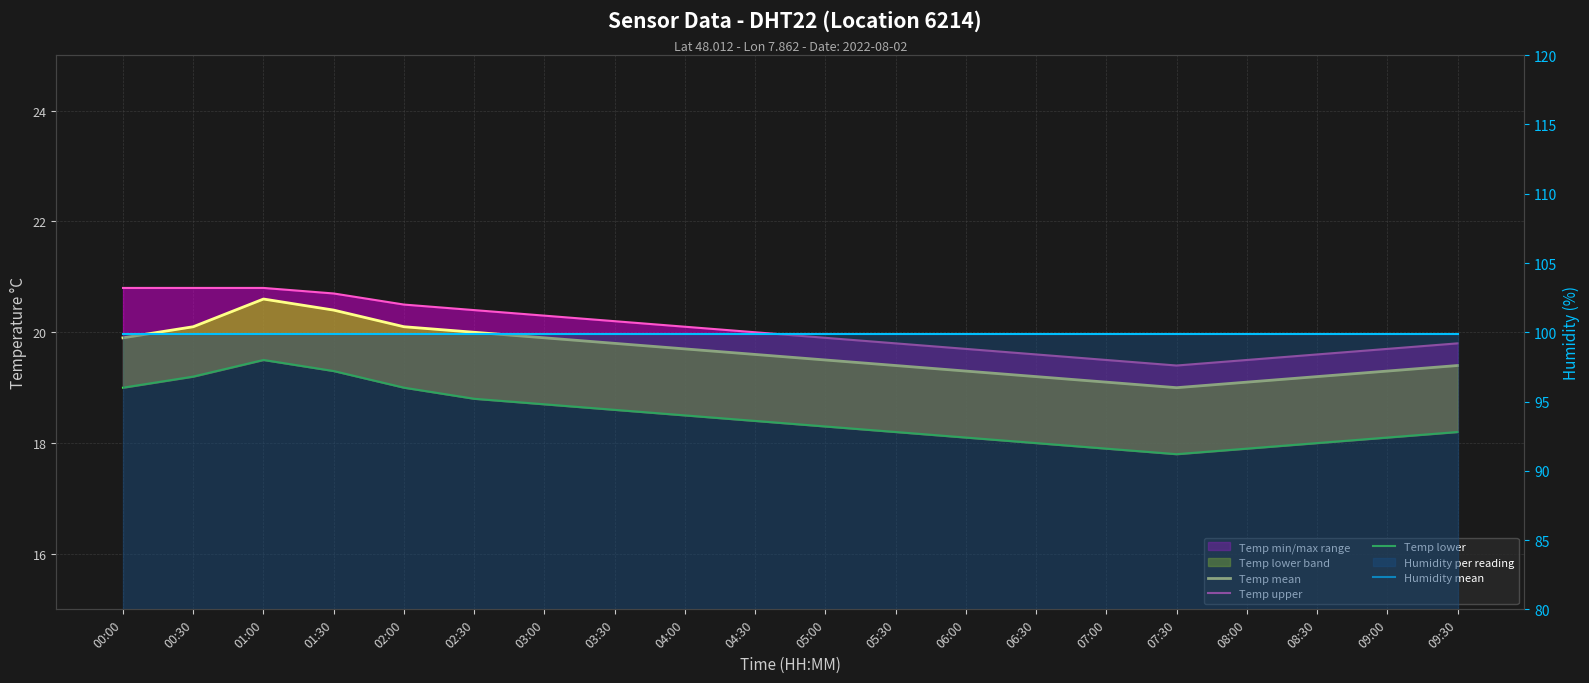

Between 03:30 and 00:00, which is larger?

00:00